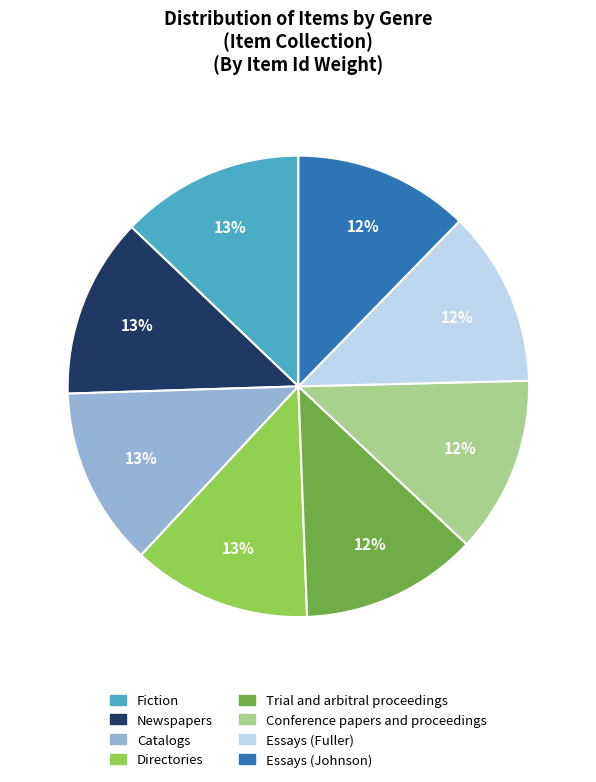

To the nearest percent, what is the average slice percentage?

12%